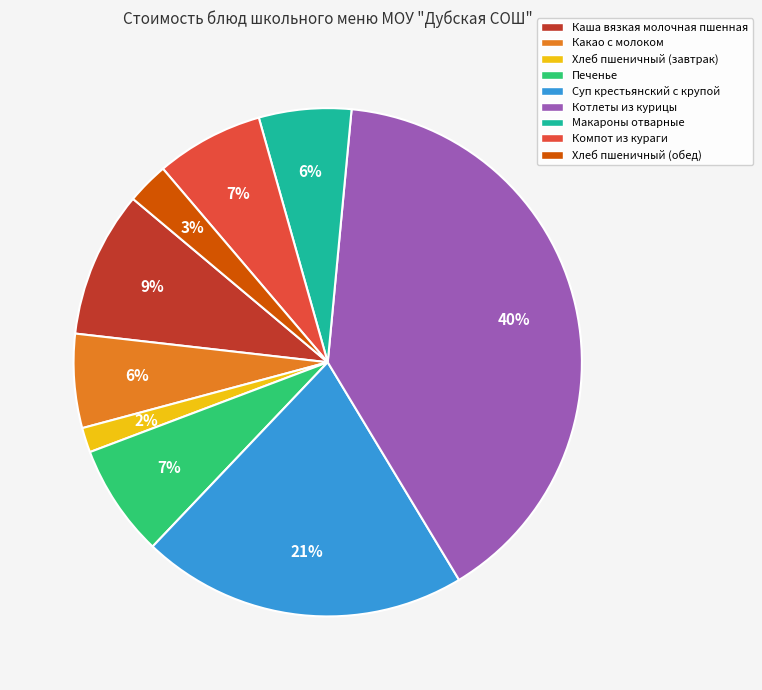

Is it true that Макароны отварные is 11% of the pie?

False